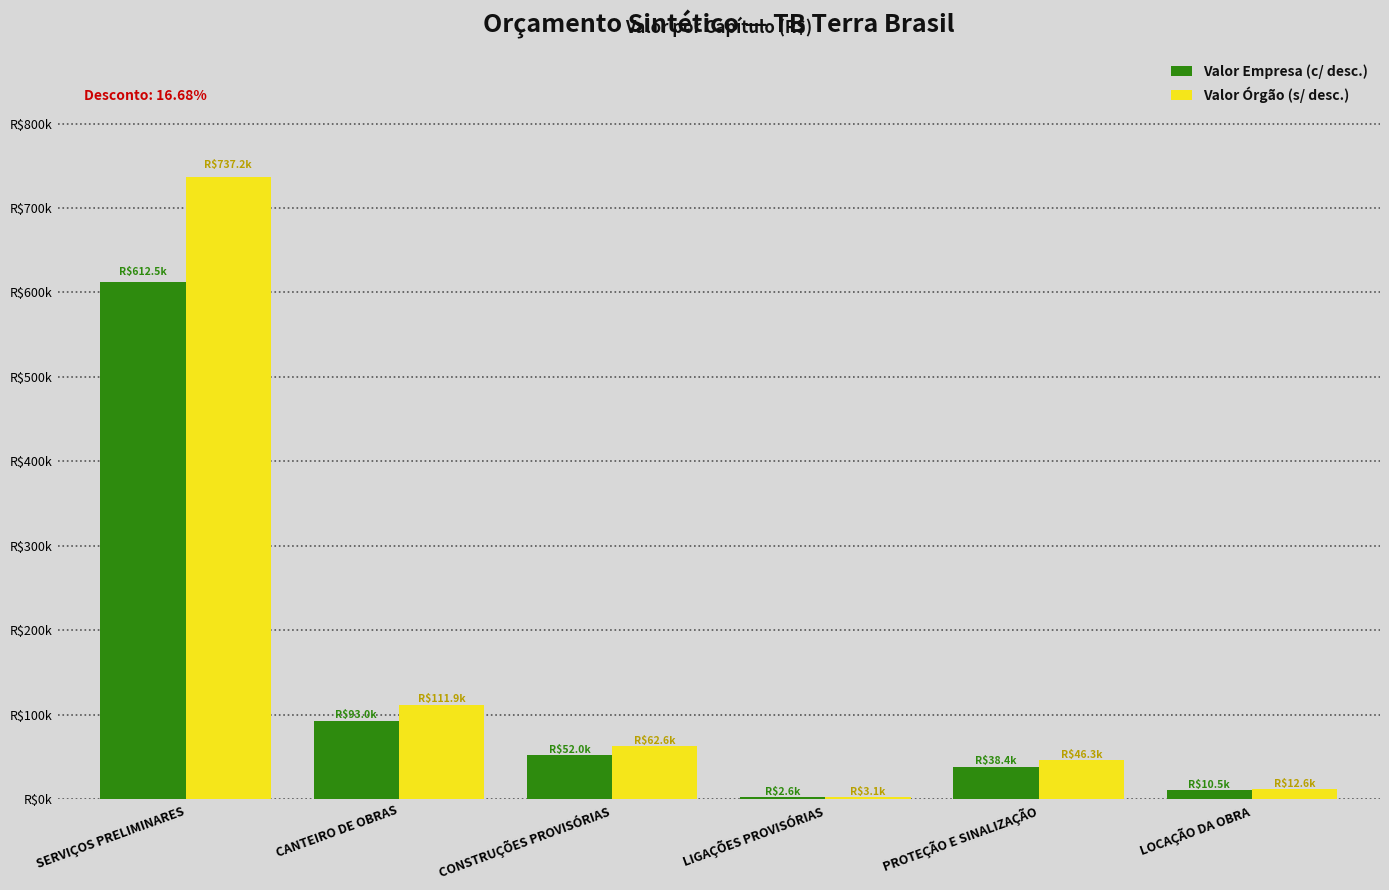

Is it true that Valor Órgão (s/ desc.) equals 7228.9 at LOCAÇÃO DA OBRA?

False